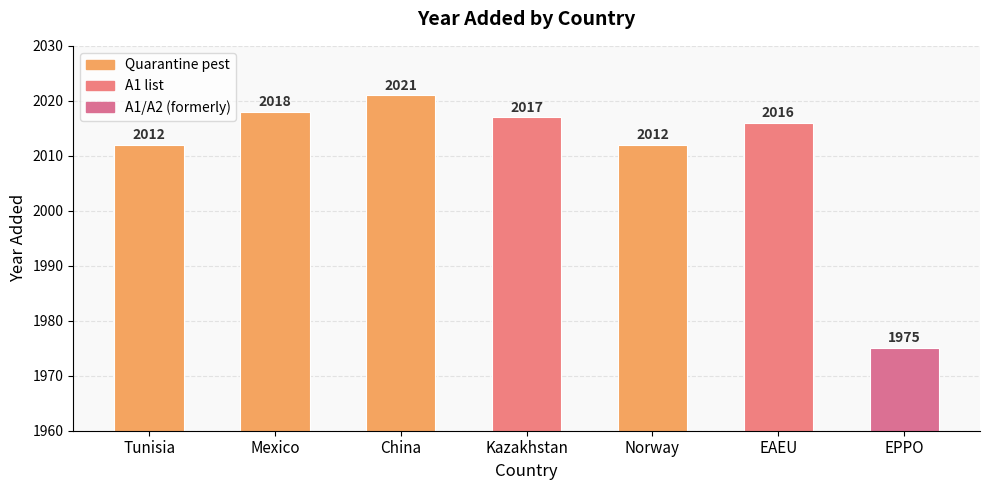

Count the number of categories in the chart.

7